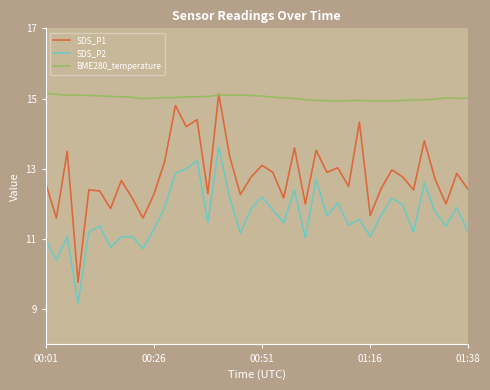

True or false: SDS_P2 and BME280_temperature intersect in this chart.

False